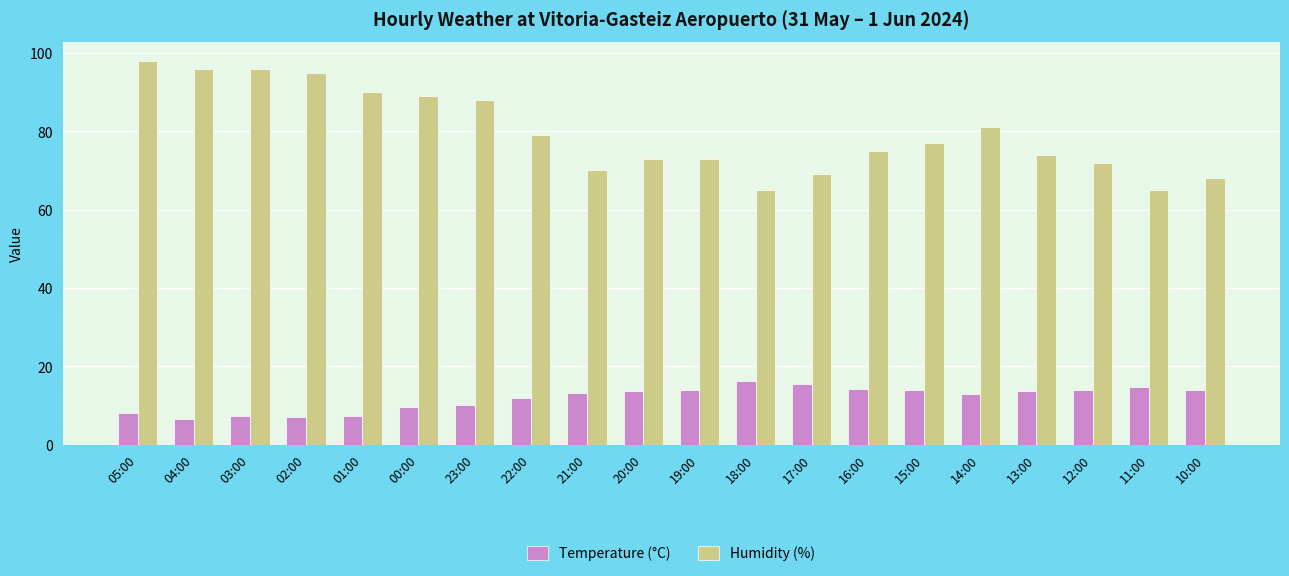

How many bars are there in each group?

2